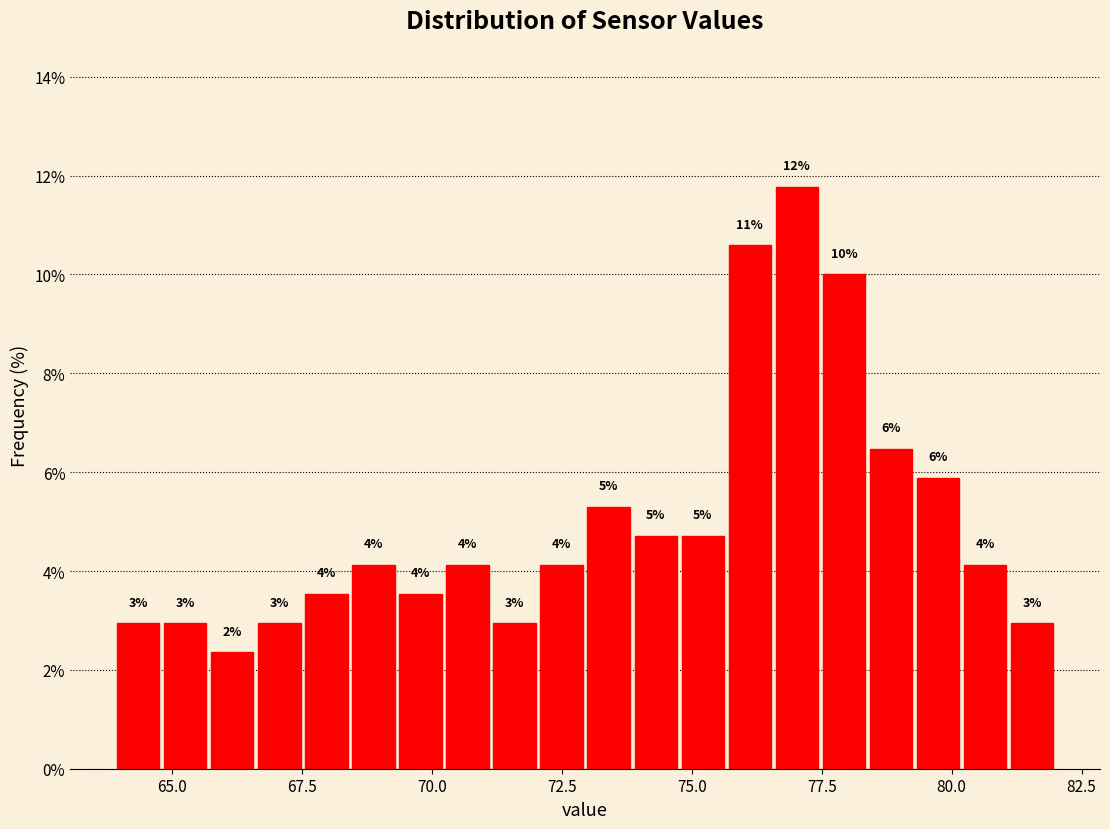

Around what value on the x-axis is the tallest bar? Give the approximate position of its centre, as read against the axis.

77.0